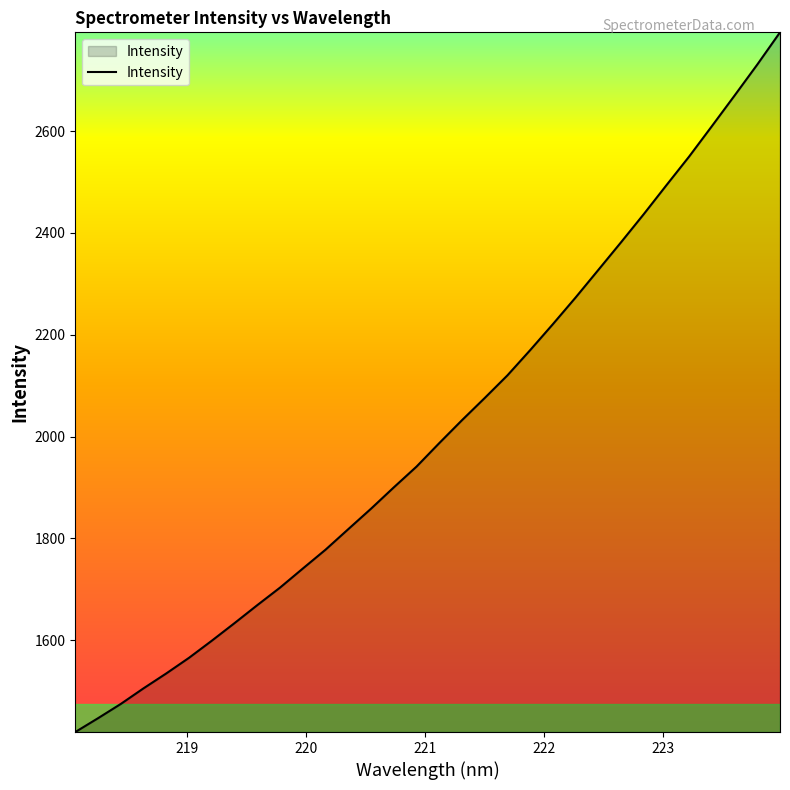

Does the chart display data point markers on the line(s)?

No